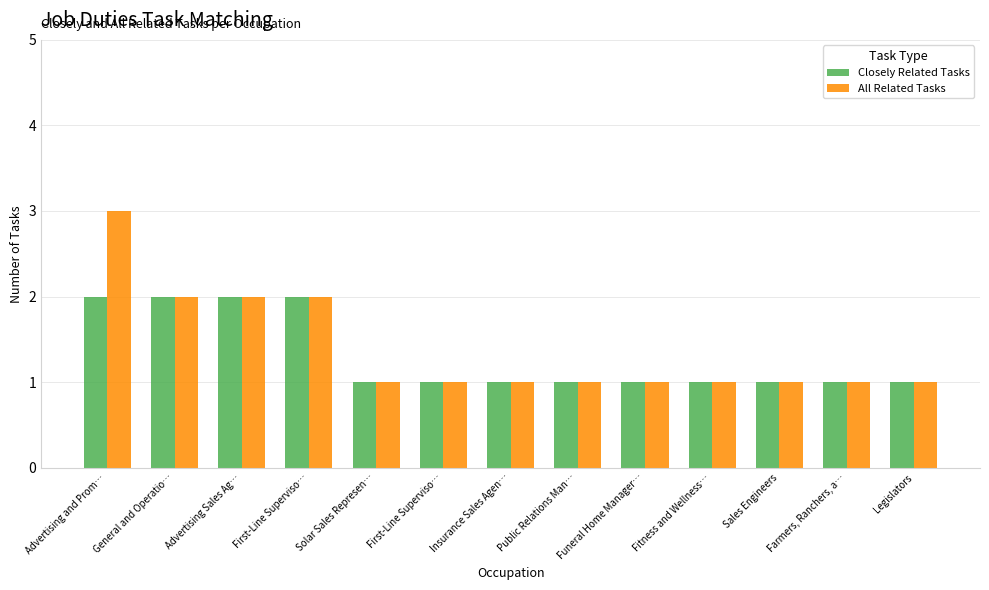

What are all the series names shown in the legend?

Closely Related Tasks, All Related Tasks